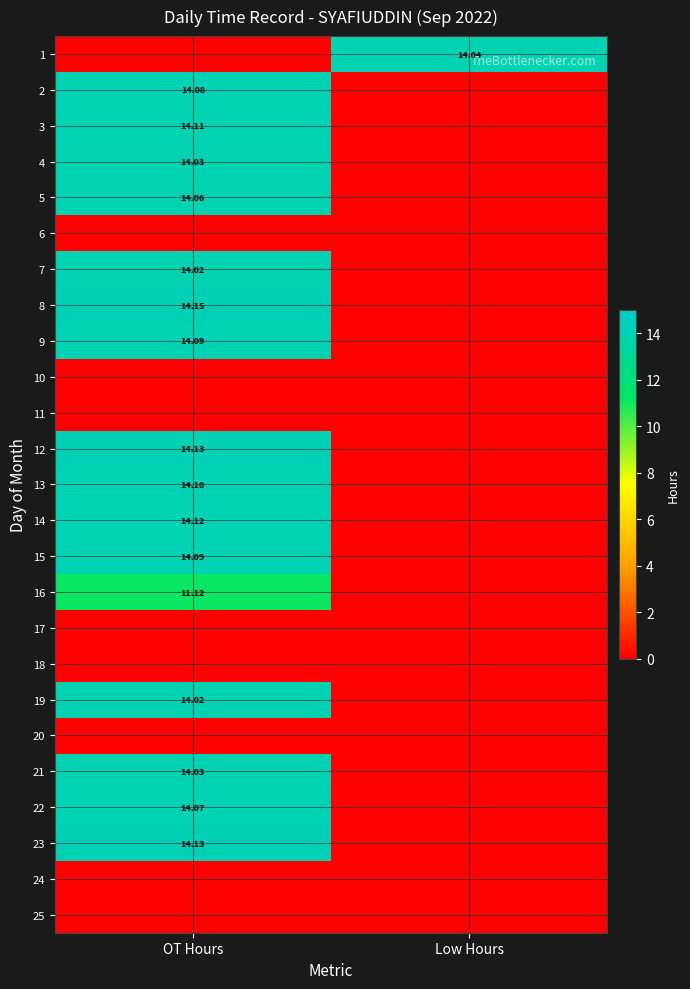

Which series has the widest spread of values?

8